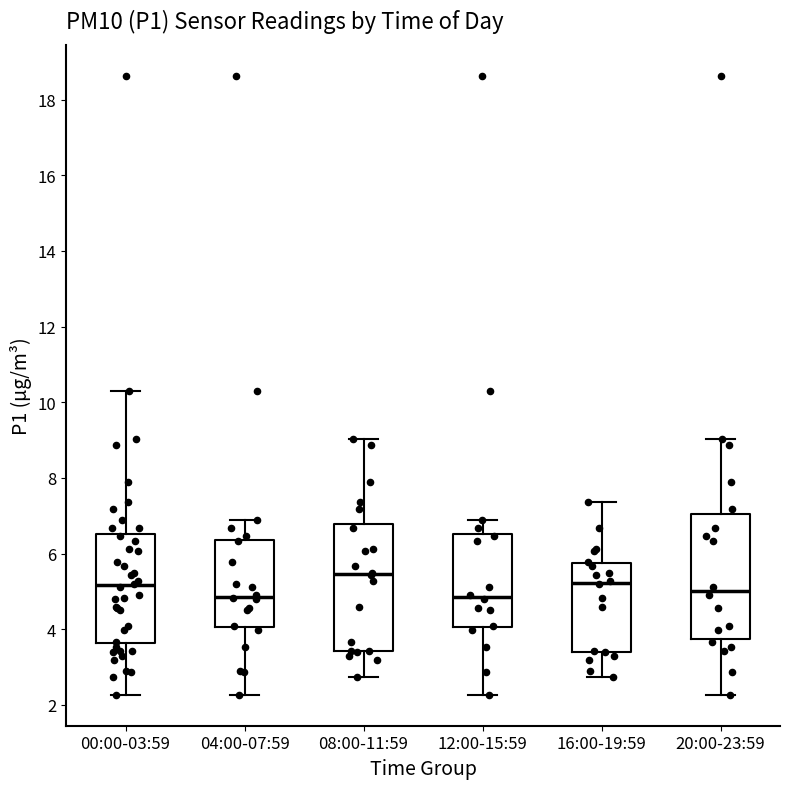

Reading left to right, transcribe this box plot: for each box, give where its median line is, the range the box spans, and where its two whiskers end, as read against the y-axis. The values are not printed on the chart, so give them approximately, as read against the axis.

00:00-03:59: median 5.2, box 3.6 to 6.6, whiskers 2.2 to 10.4
04:00-07:59: median 4.8, box 4.0 to 6.4, whiskers 2.2 to 7.0
08:00-11:59: median 5.4, box 3.4 to 6.8, whiskers 2.8 to 9.0
12:00-15:59: median 4.8, box 4.0 to 6.6, whiskers 2.2 to 7.0
16:00-19:59: median 5.2, box 3.4 to 5.8, whiskers 2.8 to 7.4
20:00-23:59: median 5.0, box 3.8 to 7.0, whiskers 2.2 to 9.0